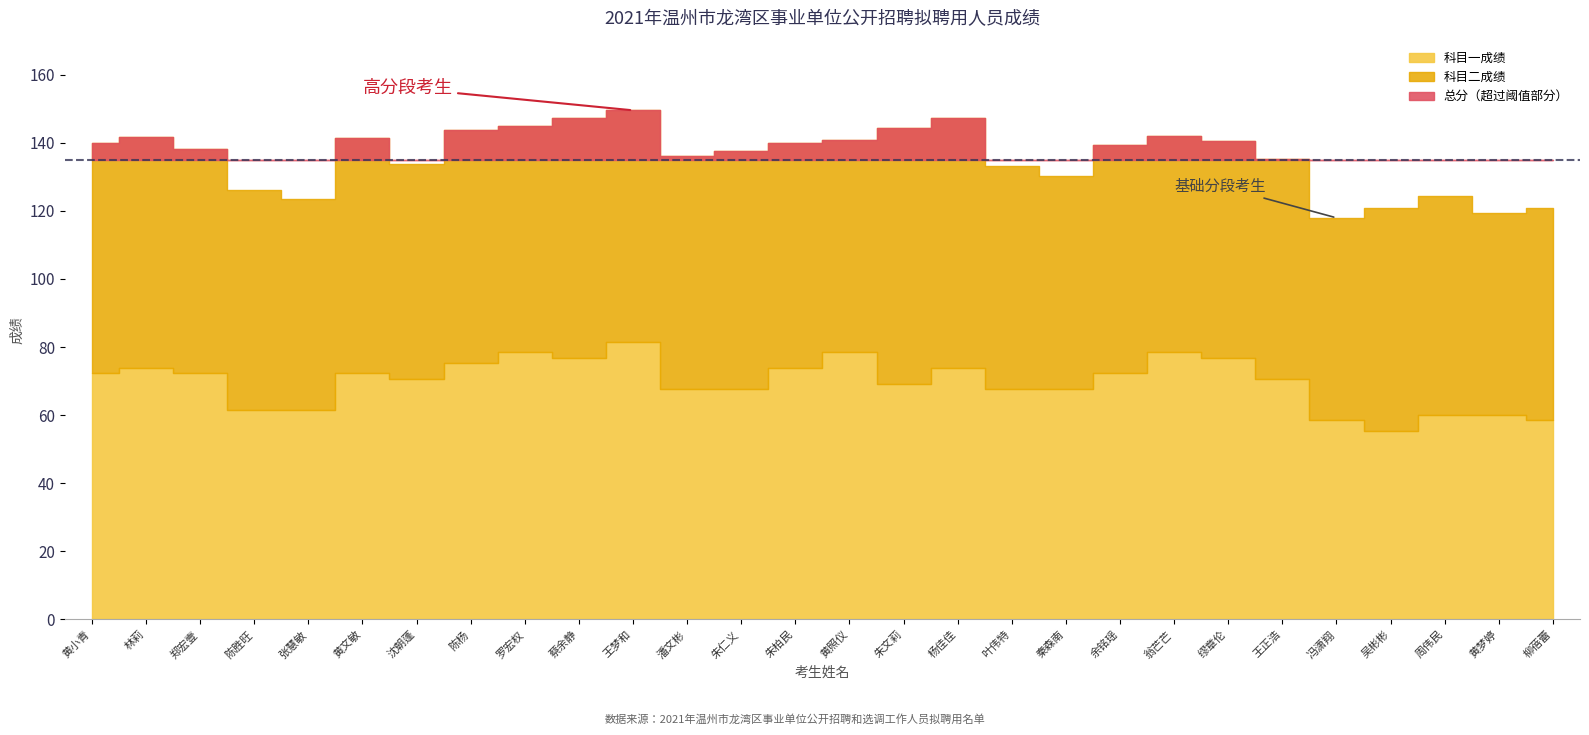

Which series has the widest spread of values?

总分